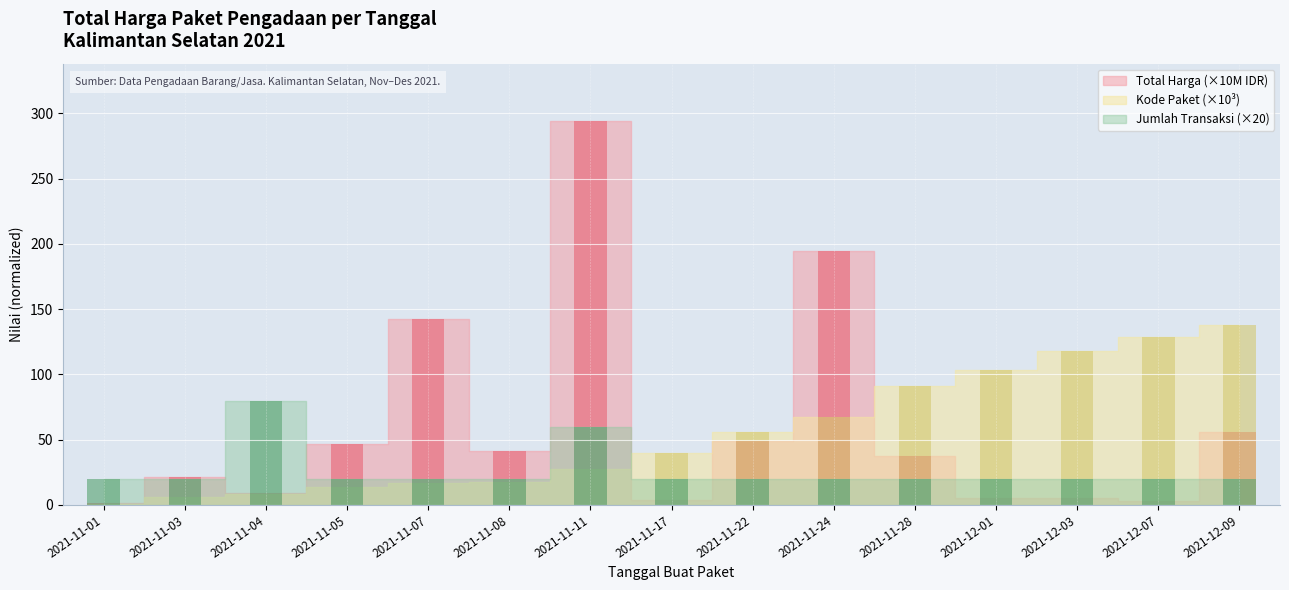

Which has a higher value, 2021-11-08 or 2021-11-04?

2021-11-08